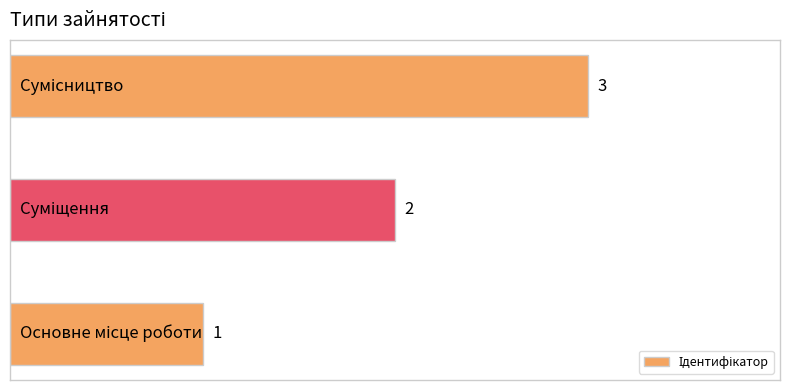

Count the values in the range 1 to 3.

3